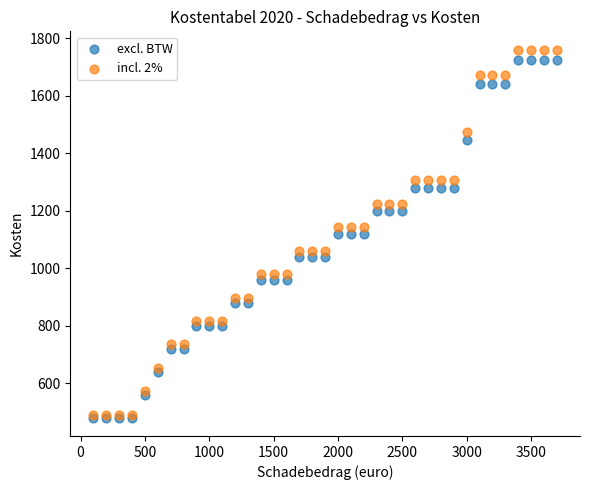

Which series contains the highest Y value?

incl. 2%